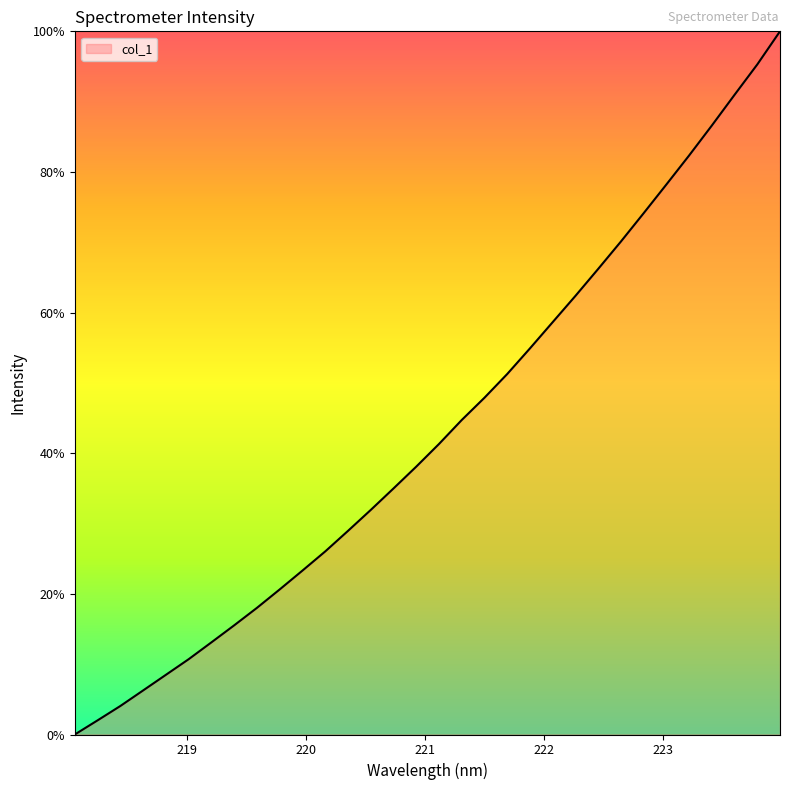

What is the maximum value shown in the chart?

100.0